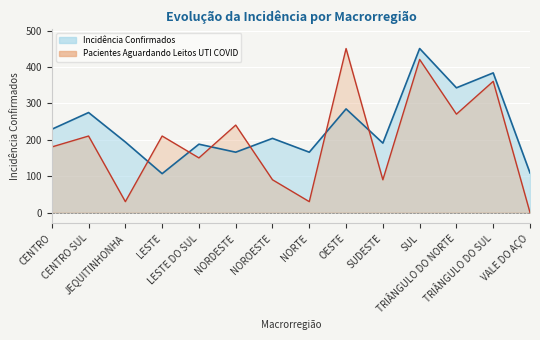

What is the value of the Incidência Confirmados point at the 10th from the left?

191.0